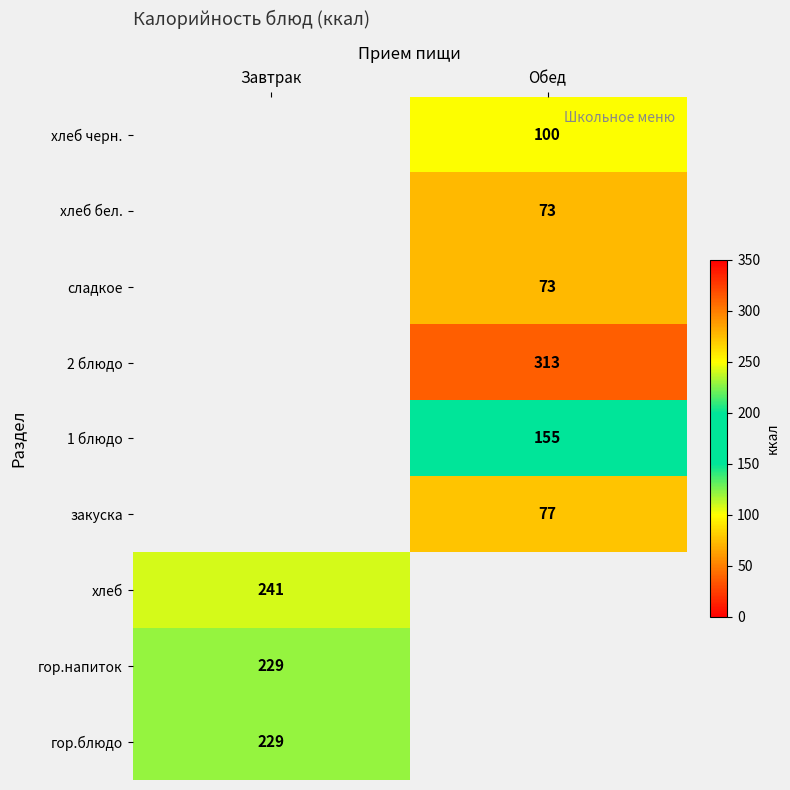

At how many categories does at least one series exceed 168?

2